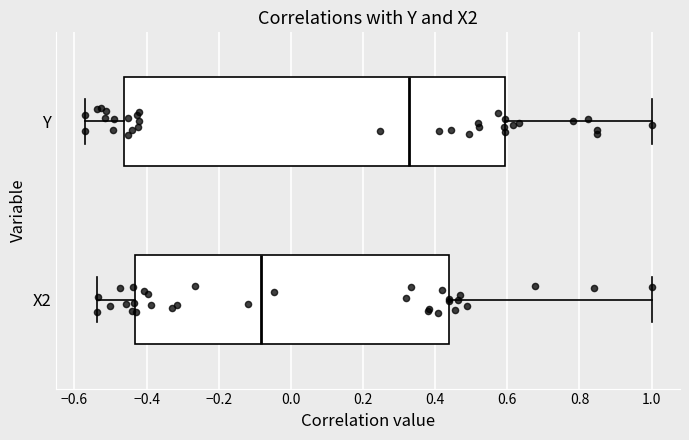

Which box's median line is the furthest to the left?

X2